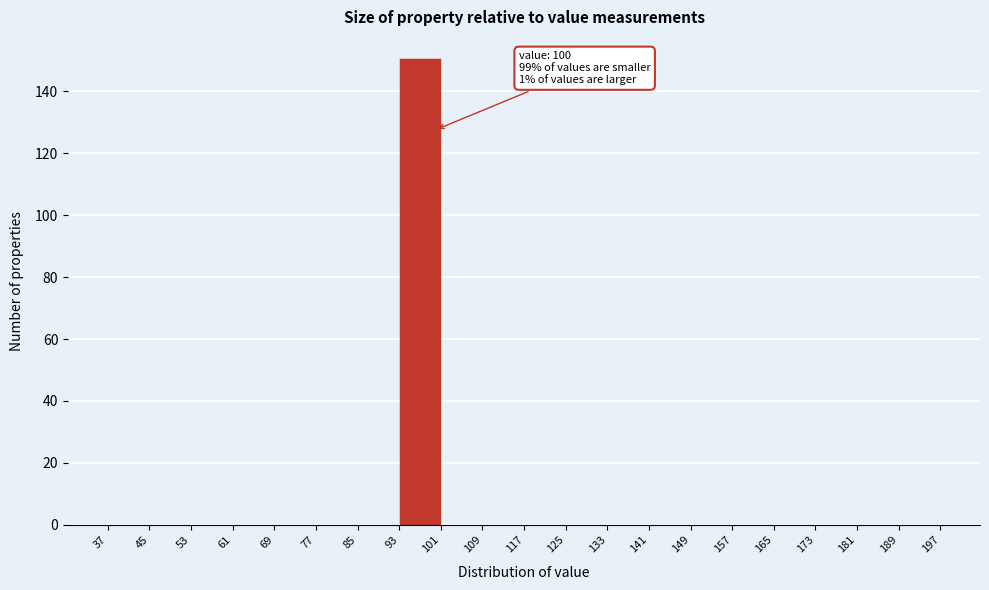

Over which range of the x-axis is the bar tallest?

93 to 101